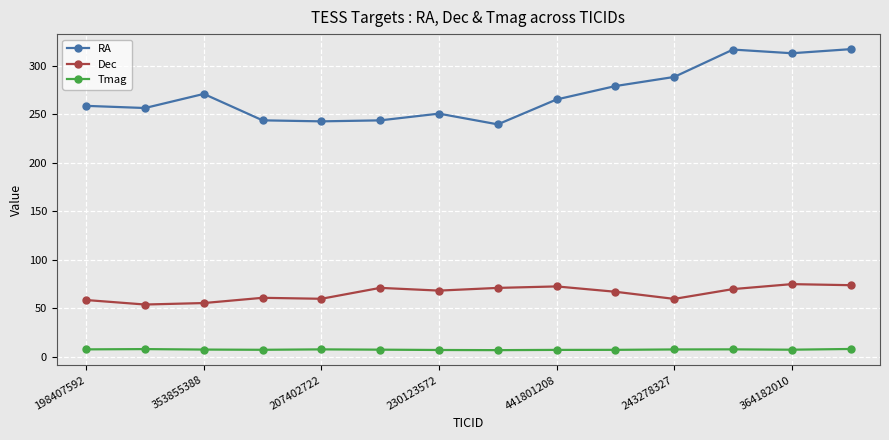

What is the maximum value shown in the chart?

317.2